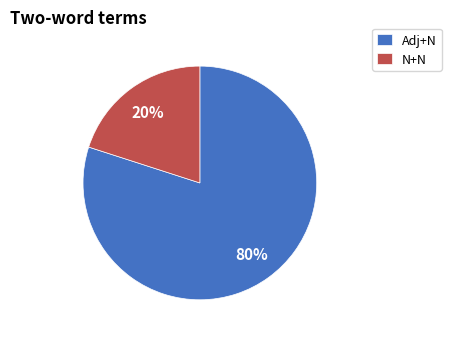

Which has a higher value, N+N or Adj+N?

Adj+N